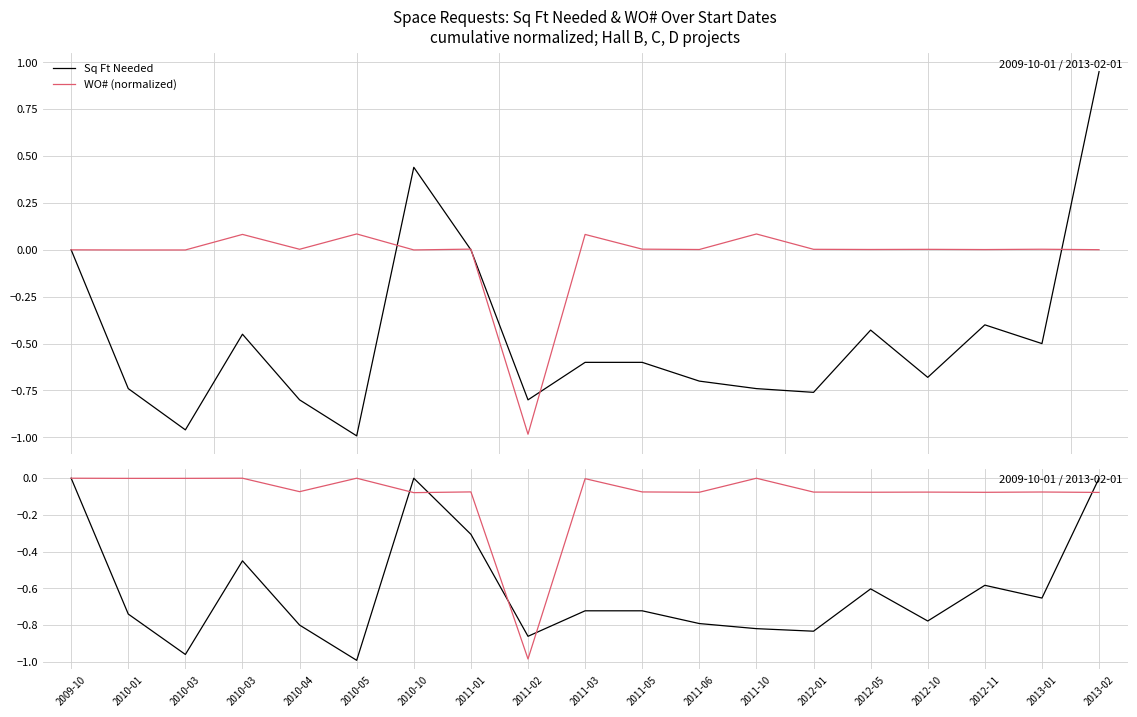

Is this an area chart (filled region under the line)?

No